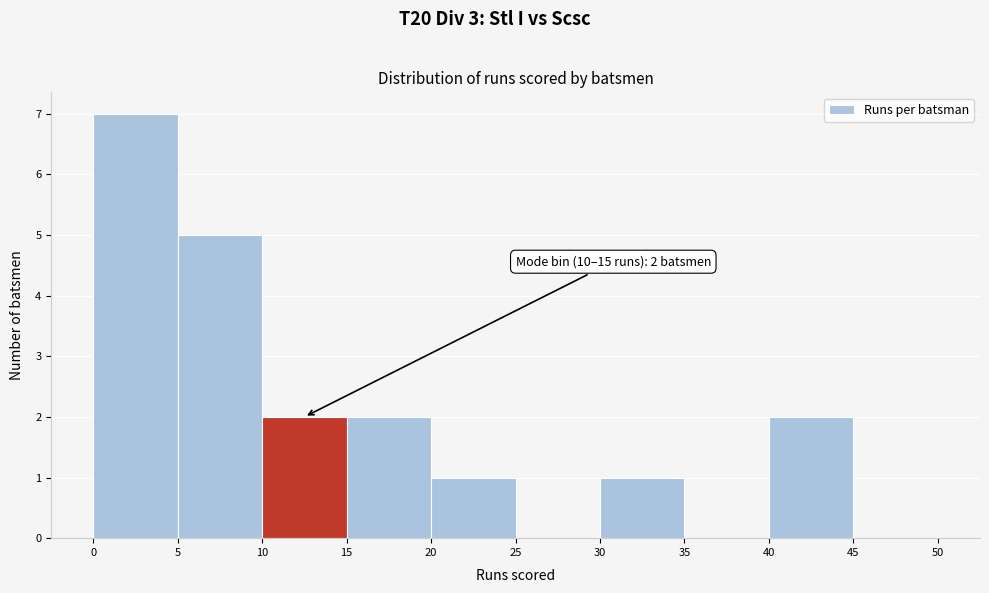

Over which range of the x-axis is the bar tallest?

0 to 5